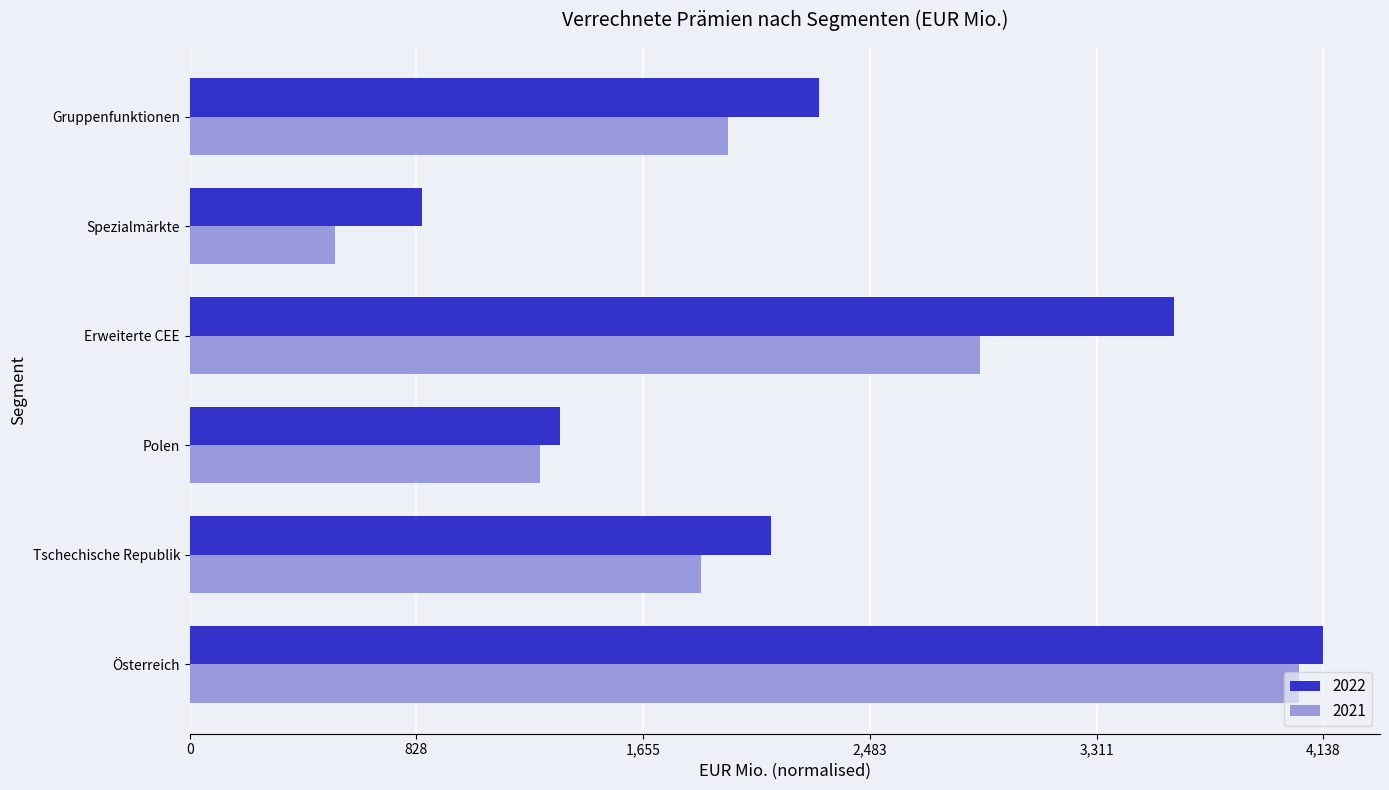

What are all the series names shown in the legend?

2022, 2021